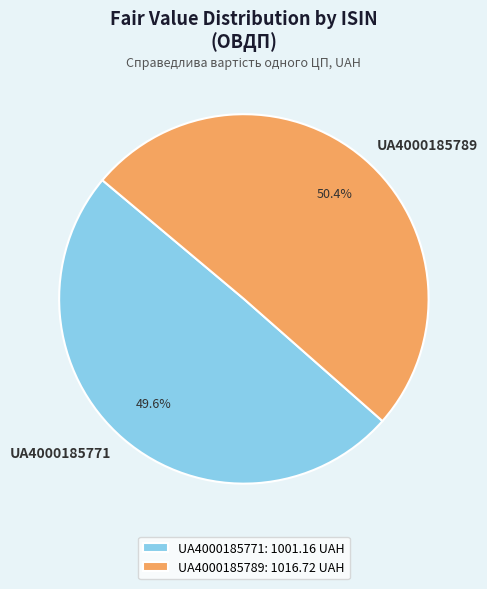

To the nearest percent, what portion does UA4000185771 represent?

50%